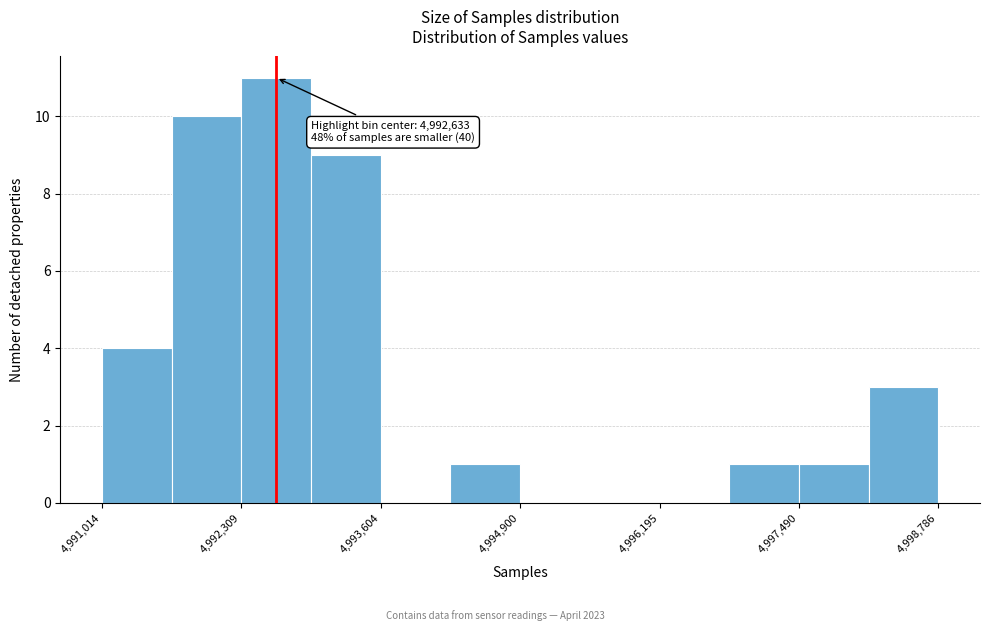

Read against the x-axis, roughly where is the centre of the tallest bar?

4992600